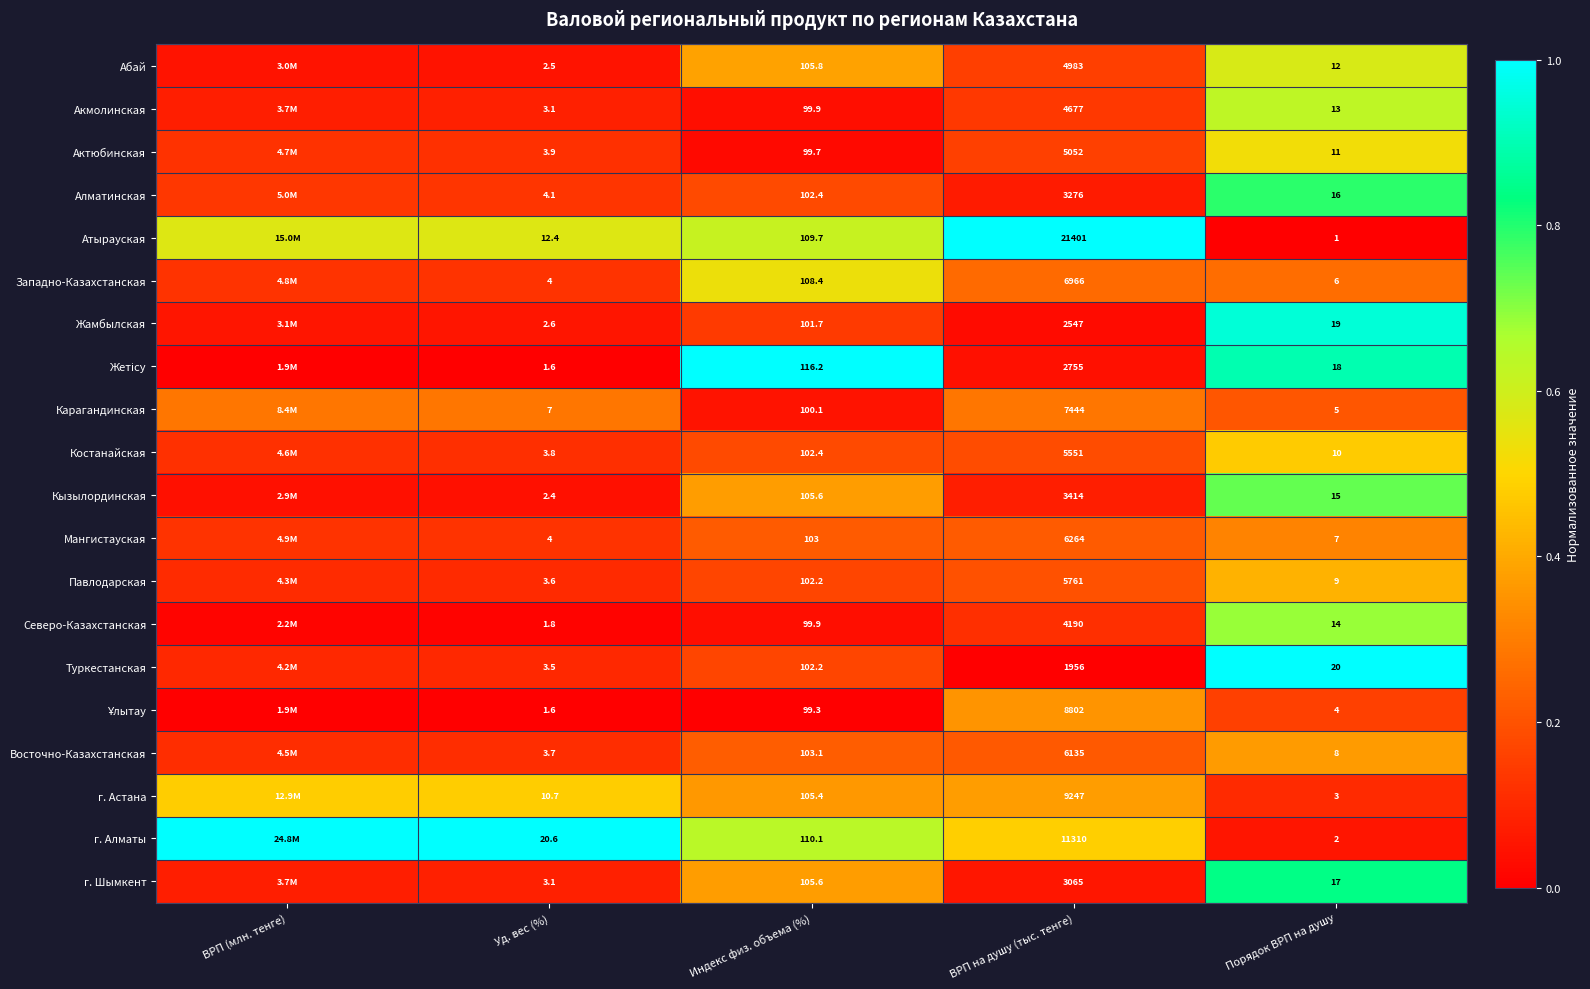

Count the number of data series in this chart.

20